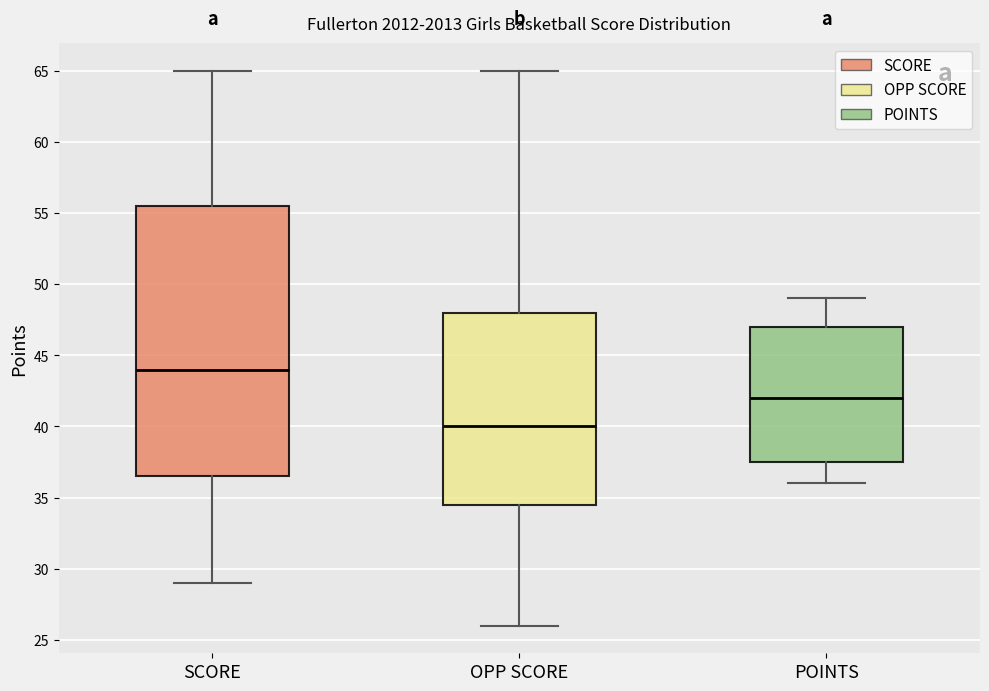

Which box's median line is the highest?

SCORE